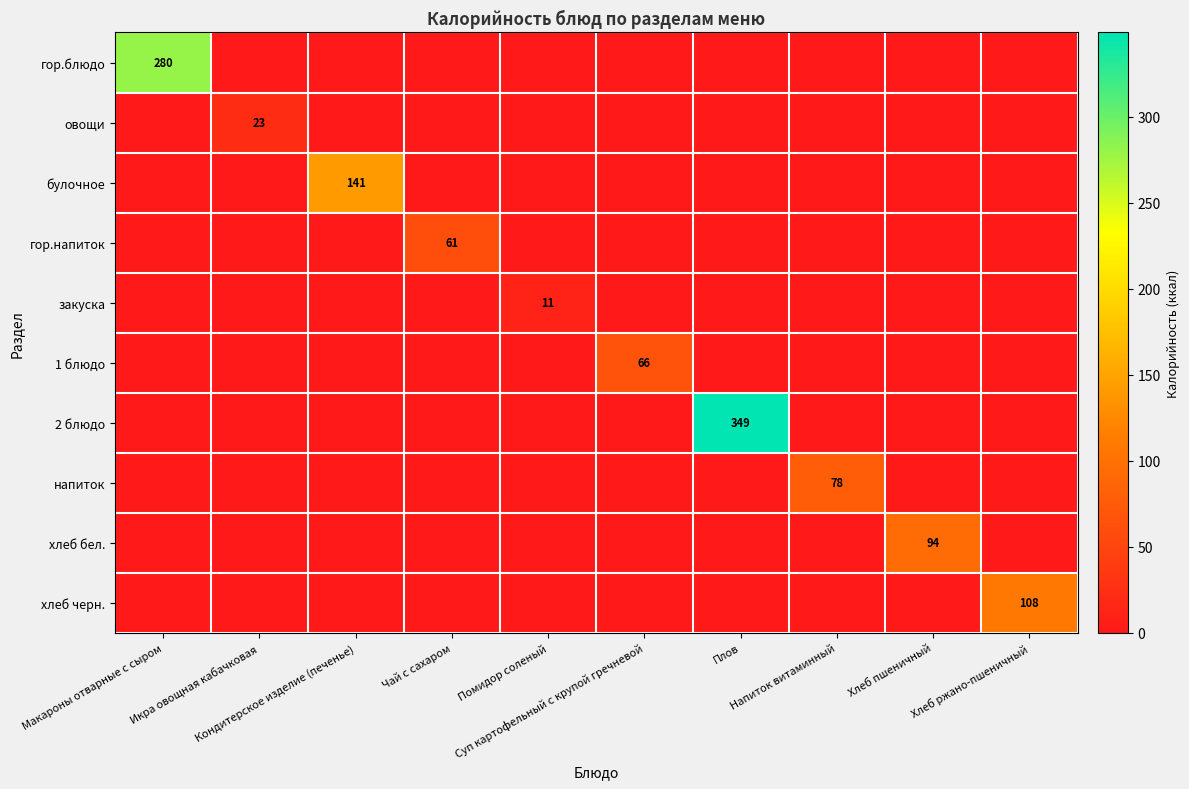

Which label corresponds to the largest value in the chart?

Плов